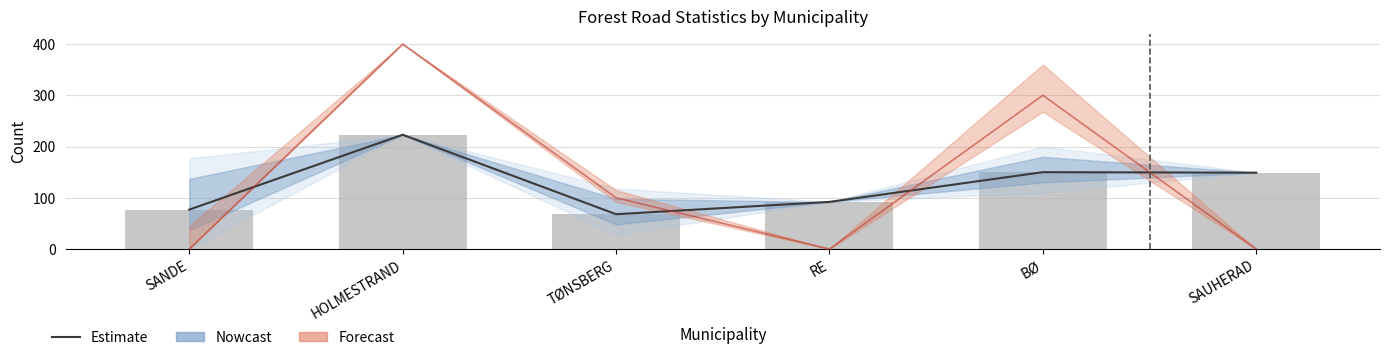

What is the difference between the Estimate values at BØ and SANDE?

73